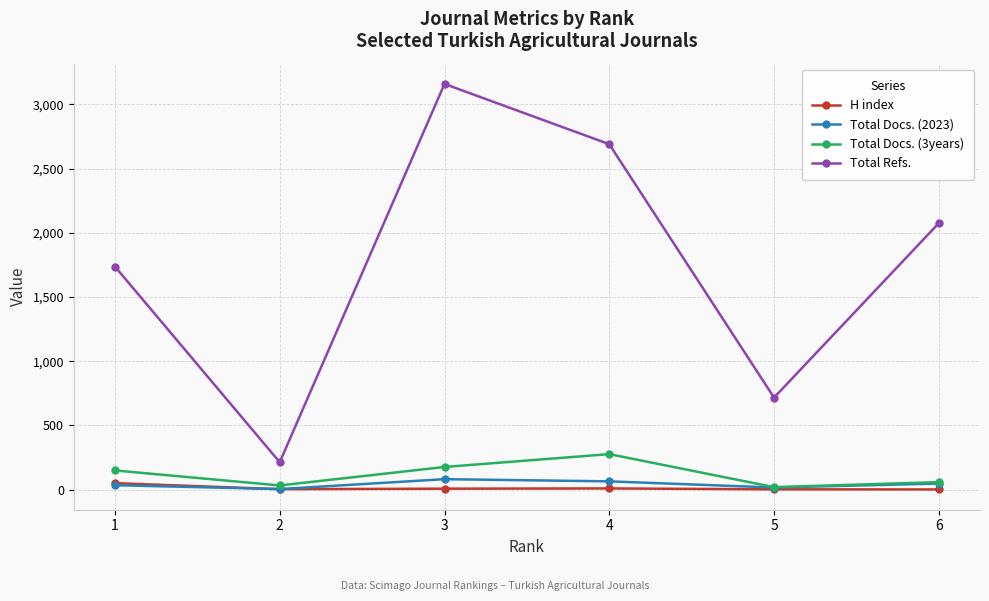

At which category is the sum across all series the highest?

3